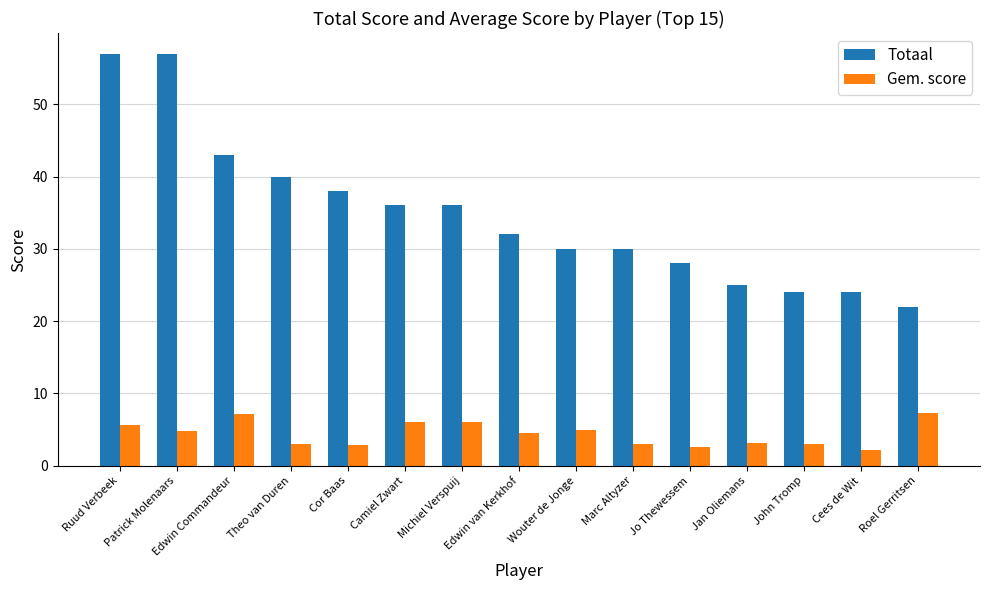

How many bars are there in total?

30